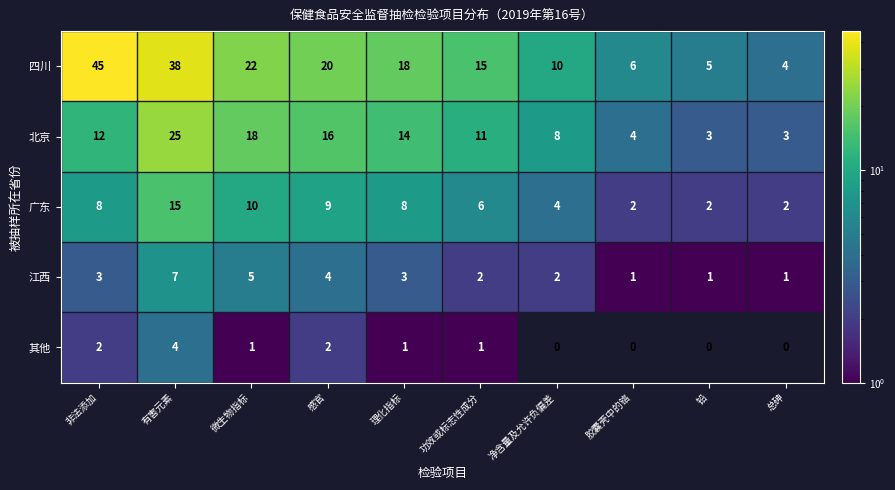

How many categories are shown in the chart?

10